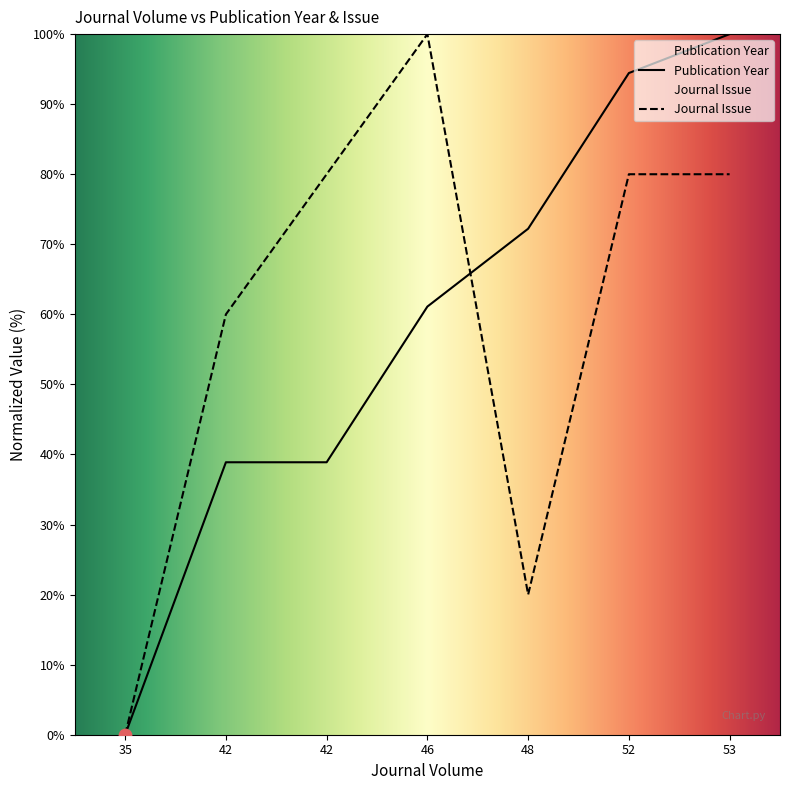

What is the total value across all series at 46?

161.1